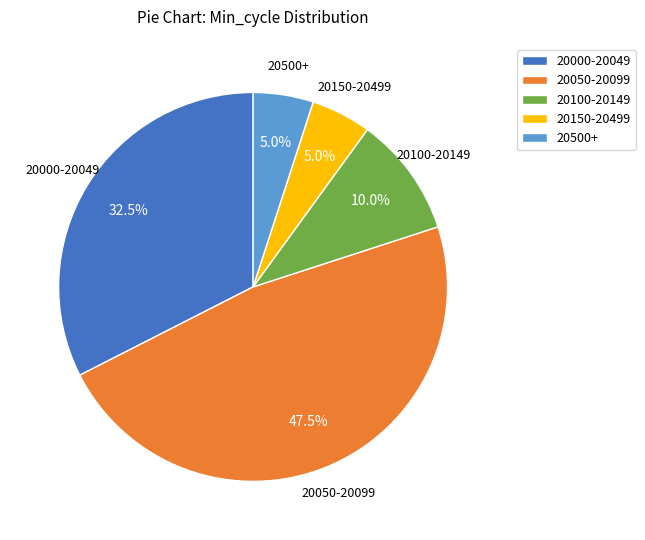

Does any single category account for the majority?

No